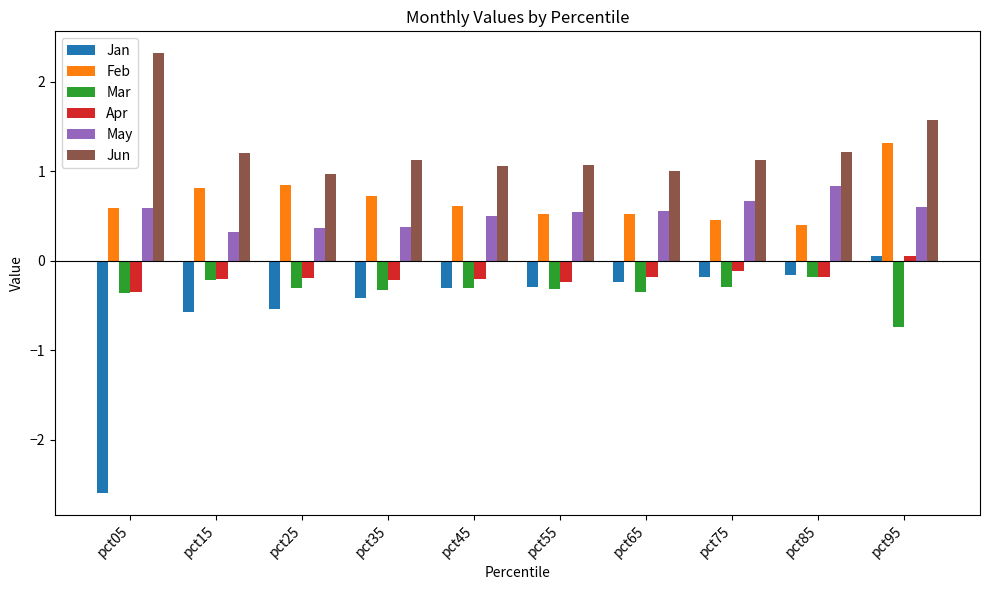

What is the lowest value of the May series?

0.3